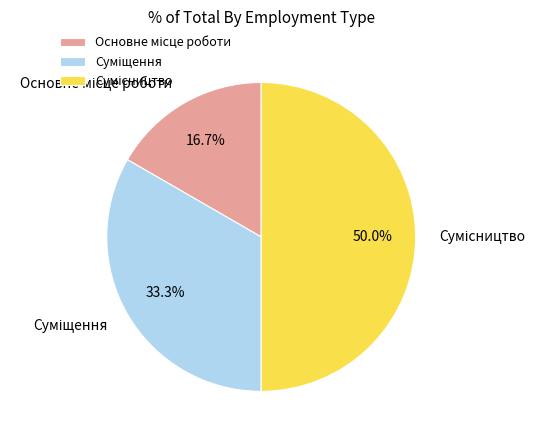

Is Сумісництво the majority of the pie?

No